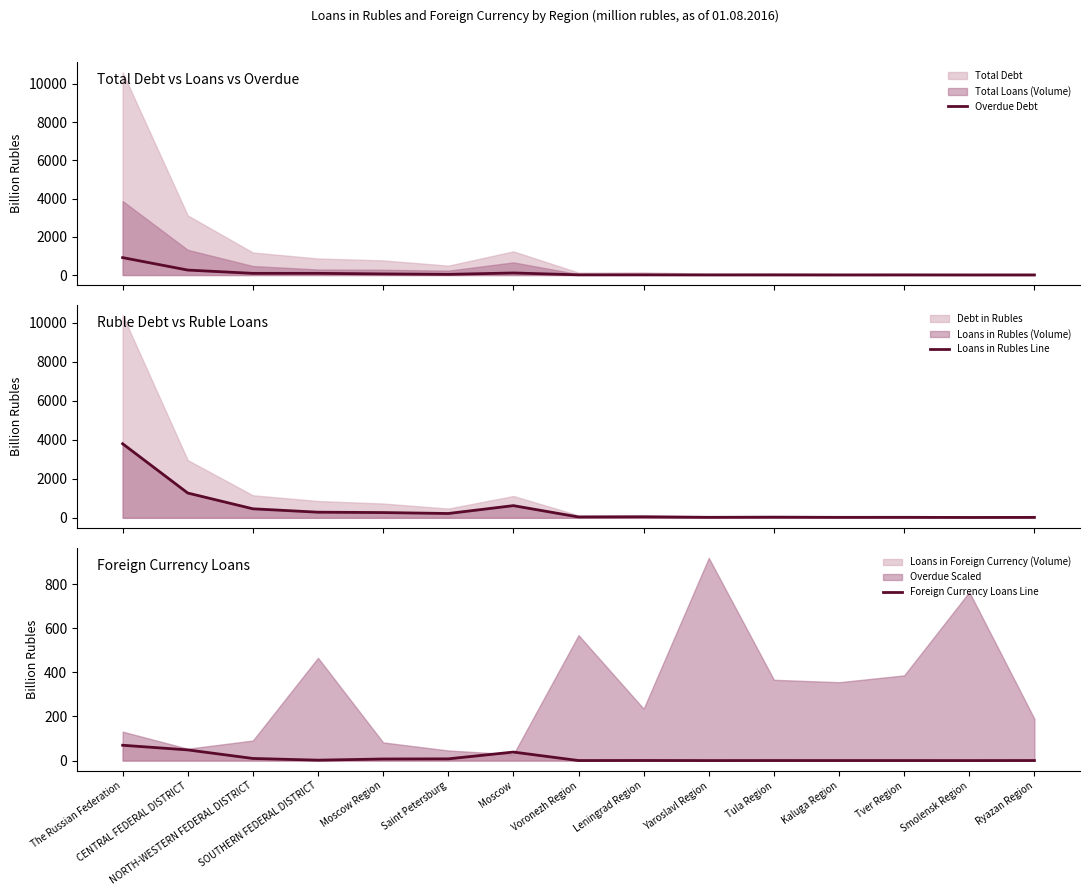

What is the total value across all series at Ryazan Region?

27.8